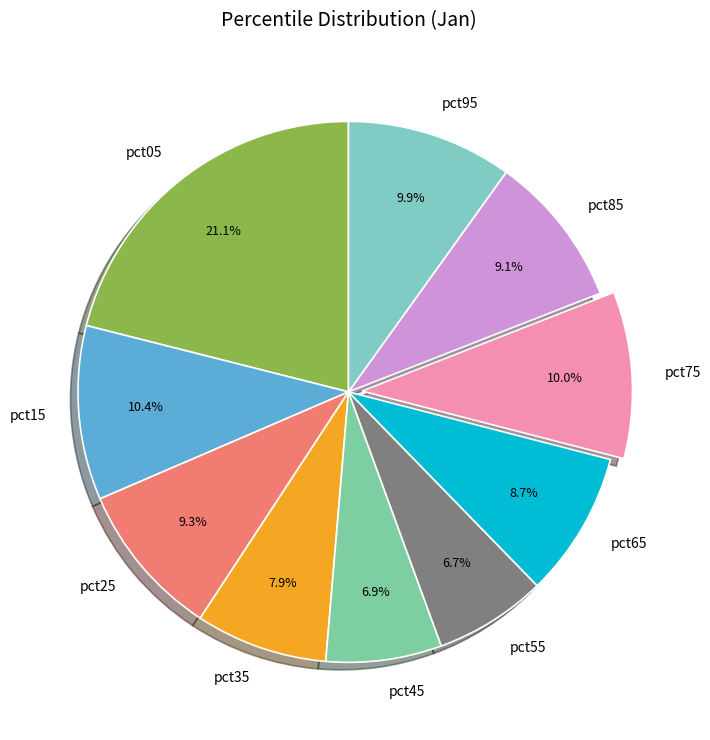

Between pct05 and pct35, which is larger?

pct05